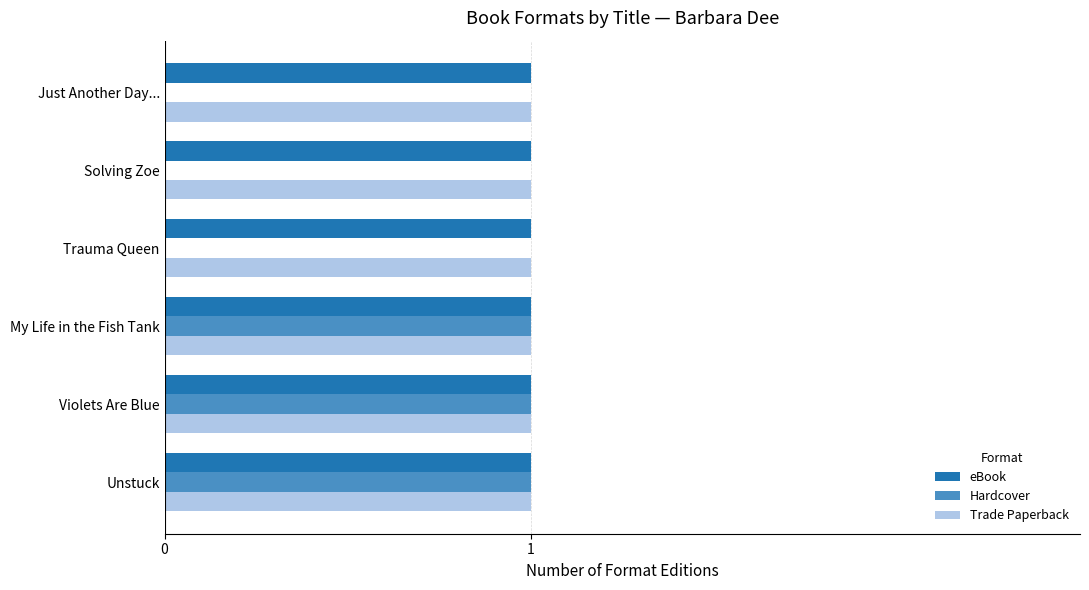

Is it true that Trade Paperback equals 2 at Solving Zoe?

False